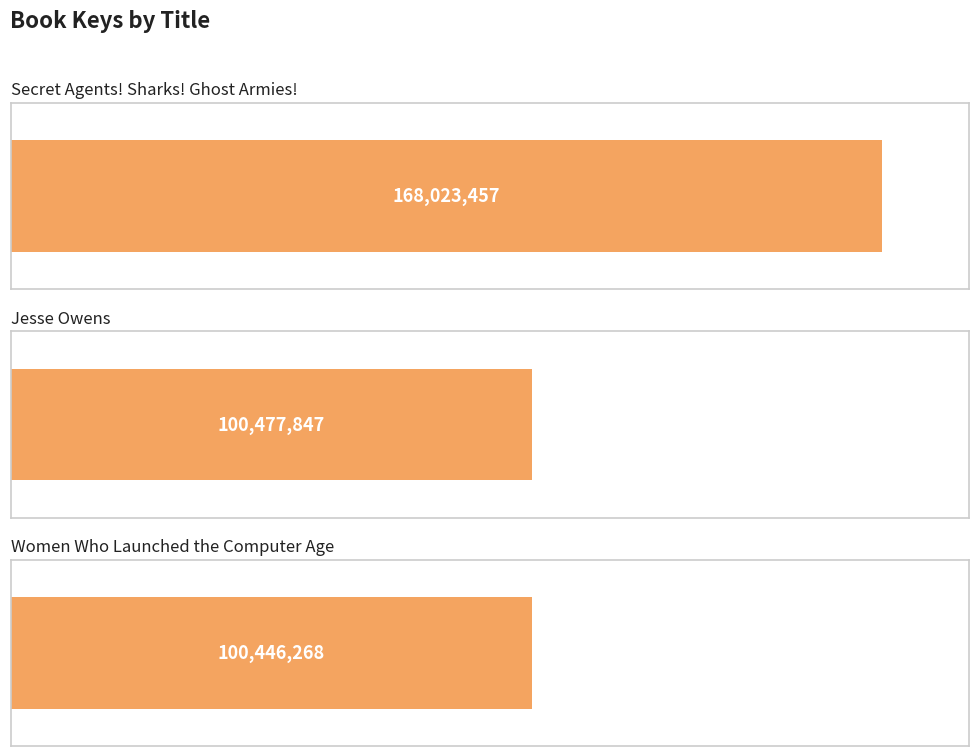

Where is the data nearest to the value 134234862?

Jesse Owens